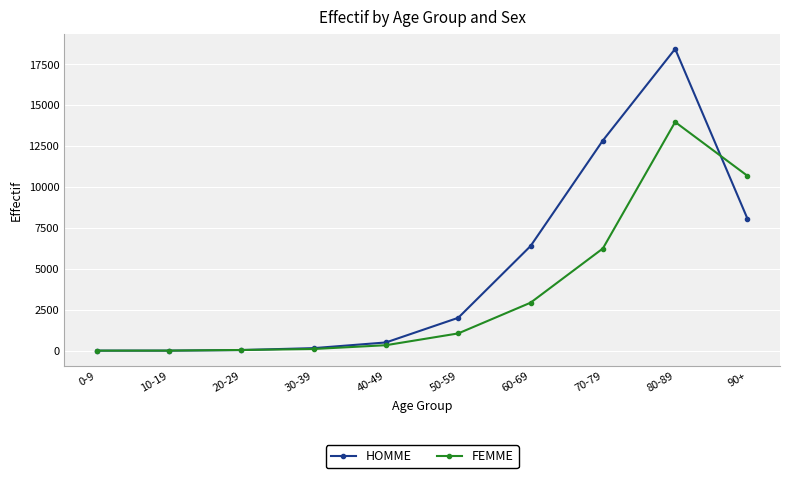

Is this an area chart (filled region under the line)?

No